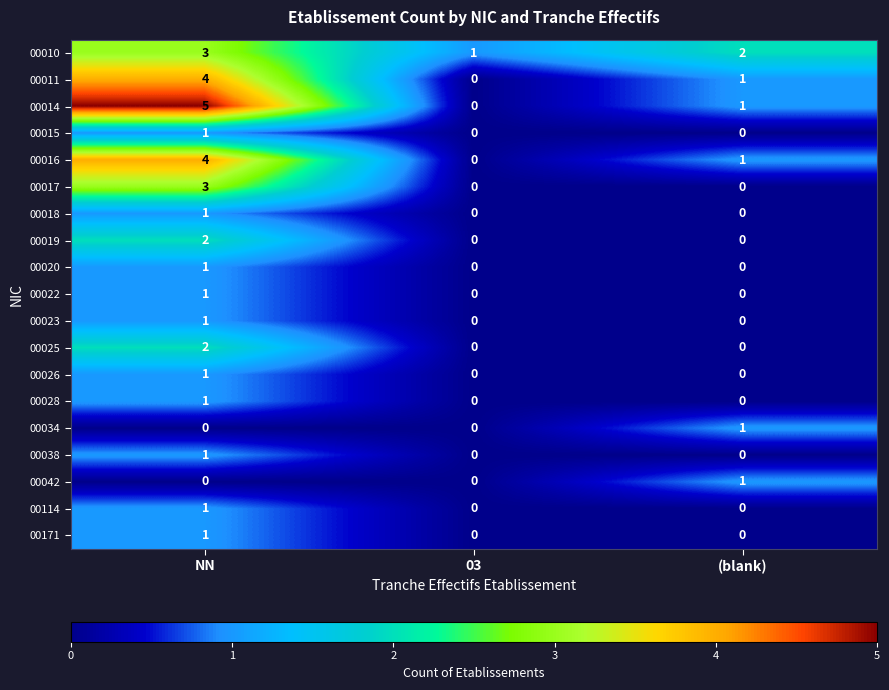

Is the value of 00042 at 03 greater than the value of 00018 at NN?

No